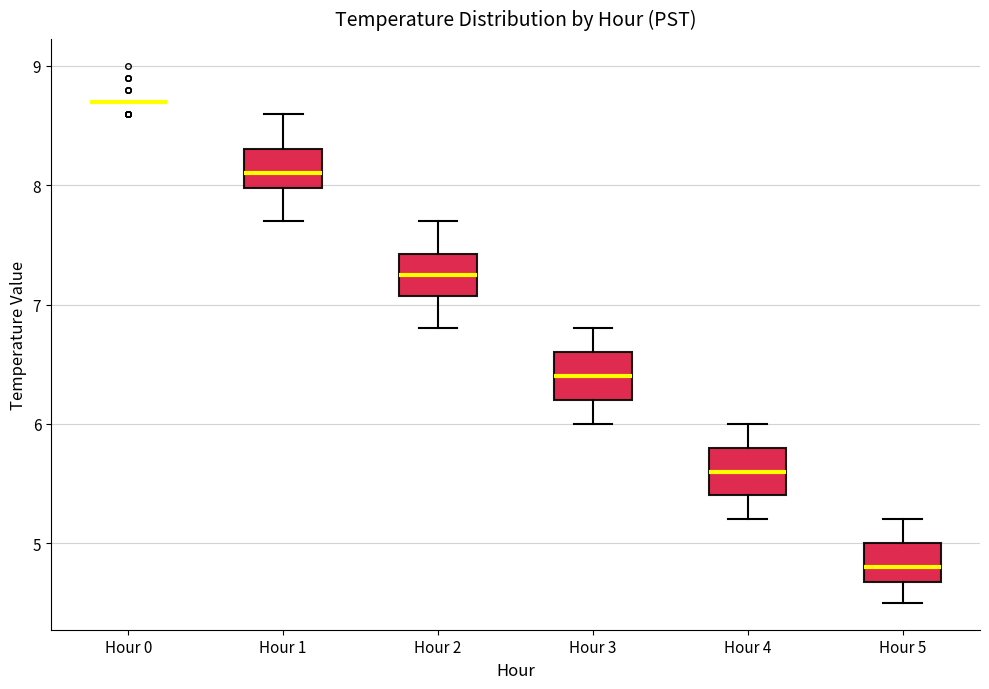

Reading left to right, transcribe this box plot: for each box, give where its median line is, the range the box spans, and where its two whiskers end, as read against the y-axis. The values are not printed on the chart, so give them approximately, as read against the axis.

Hour 0: box collapsed to a line at 8.7, whiskers 8.7 to 8.7
Hour 1: median 8.1, box 8.0 to 8.3, whiskers 7.7 to 8.6
Hour 2: median 7.3, box 7.1 to 7.4, whiskers 6.8 to 7.7
Hour 3: median 6.4, box 6.2 to 6.6, whiskers 6.0 to 6.8
Hour 4: median 5.6, box 5.4 to 5.8, whiskers 5.2 to 6.0
Hour 5: median 4.8, box 4.7 to 5.0, whiskers 4.5 to 5.2